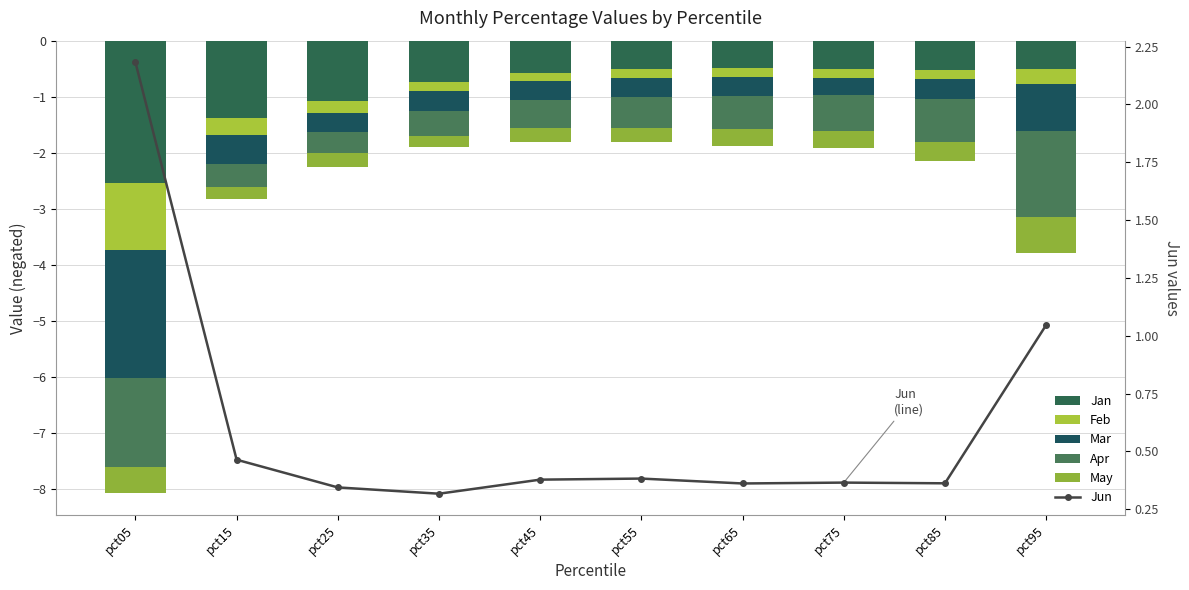

How many series are shown in this chart?

6